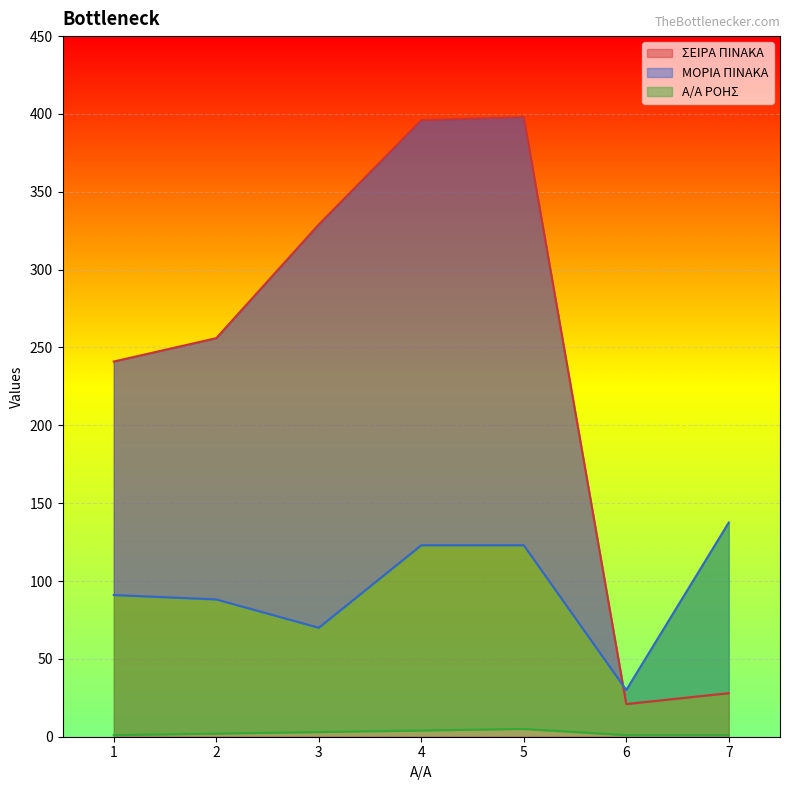

What is the sum of all ΣΕΙΡΑ ΠΙΝΑΚΑ values?

1669